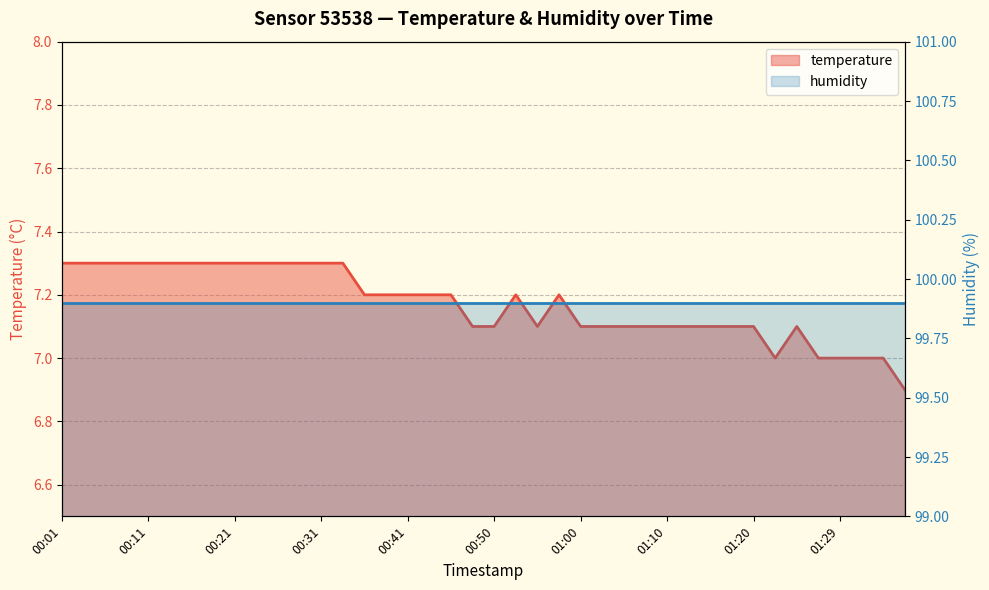

Reading left to right, what are all the values shown in this chart?

7.3	7.3	7.3	7.3	7.3	7.3	7.3	7.3	7.3	7.3	7.3	7.3	7.3	7.3	7.2	7.2	7.2	7.2	7.2	7.1	7.1	7.2	7.1	7.2	7.1	7.1	7.1	7.1	7.1	7.1	7.1	7.1	7.1	7.0	7.1	7.0	7.0	7.0	7.0	6.9